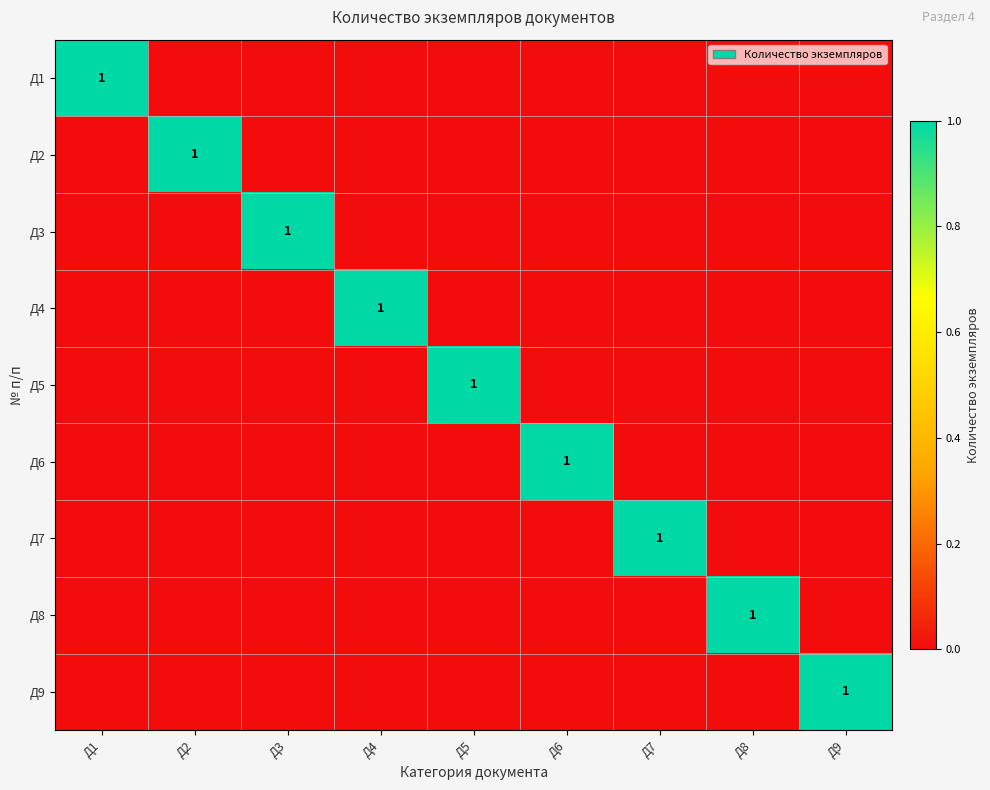

Is it true that Д6 equals 1 at Д6?

True